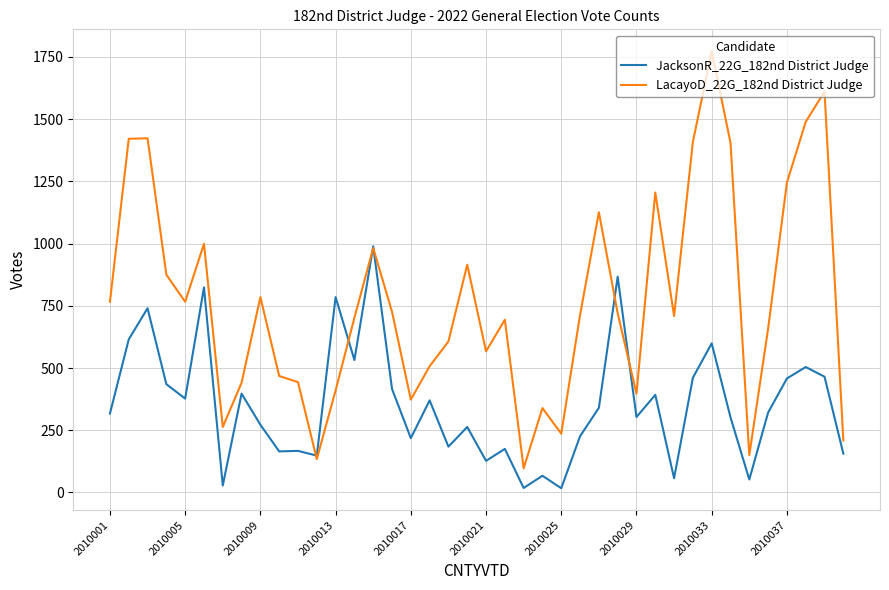

List the series in order of their overall mean, highest first.

LacayoD_22G_182nd District Judge, JacksonR_22G_182nd District Judge